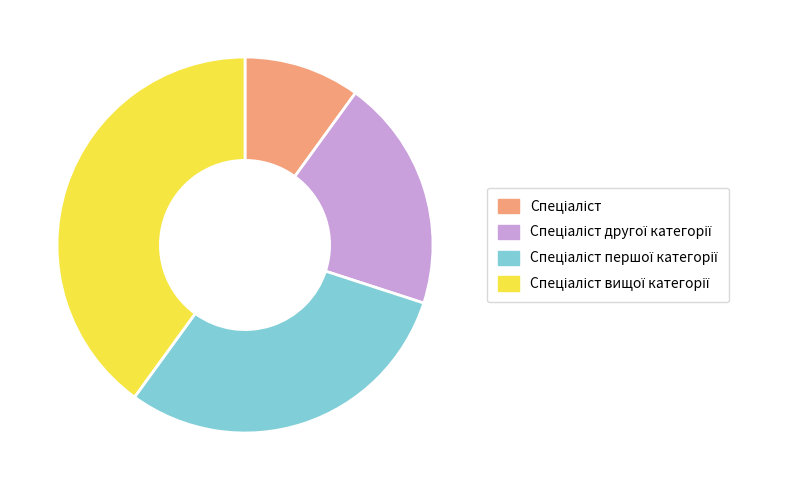

Count the number of slices in the pie.

4